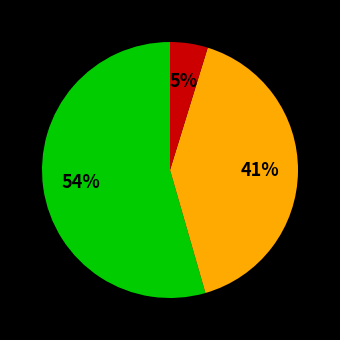

Does any single category account for the majority?

Yes